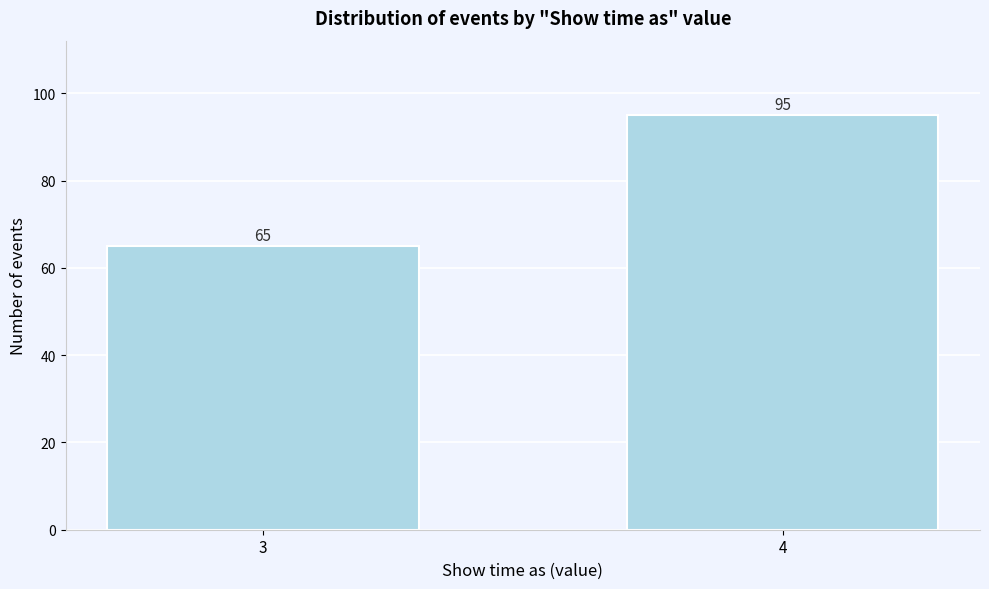

Reading right to left, extract all data points from this chart.

4=95	3=65